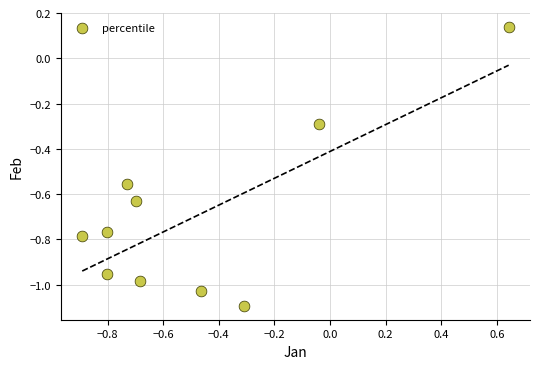

What is the average Y value?

-0.7